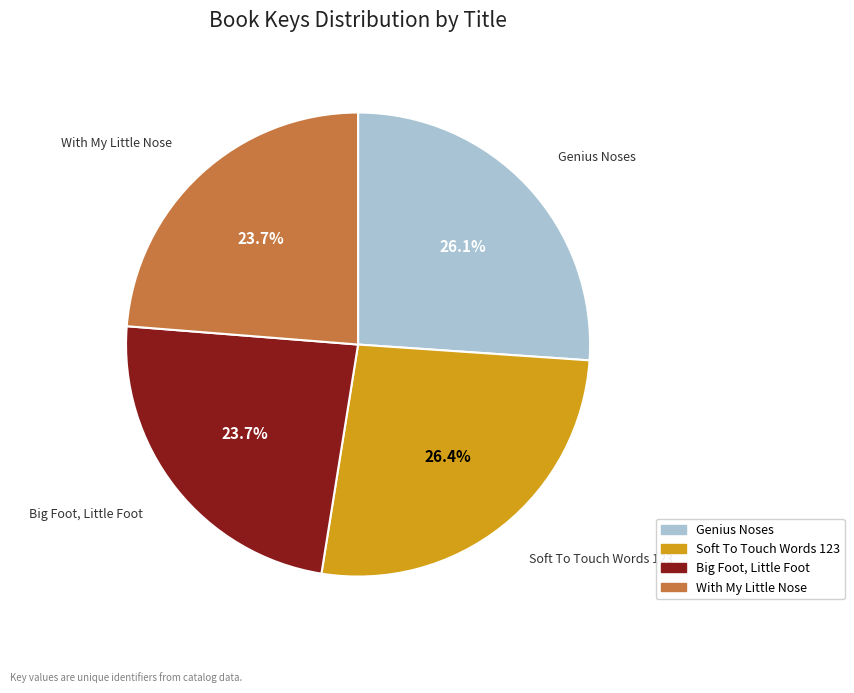

What percentage is the With My Little Nose slice, to the nearest percent?

24%